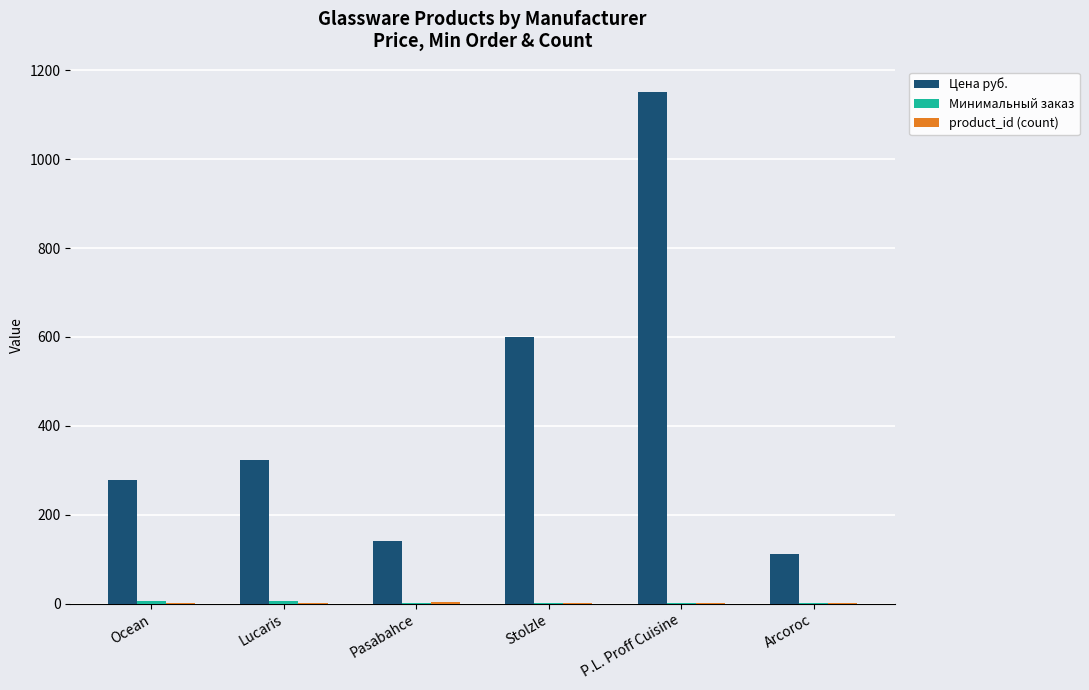

Which label corresponds to the largest value in the chart?

P.L. Proff Cuisine